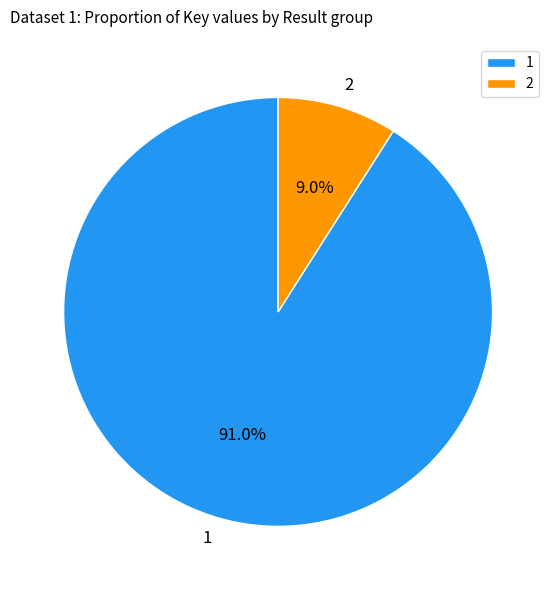

To the nearest percent, what portion does 2 represent?

9%